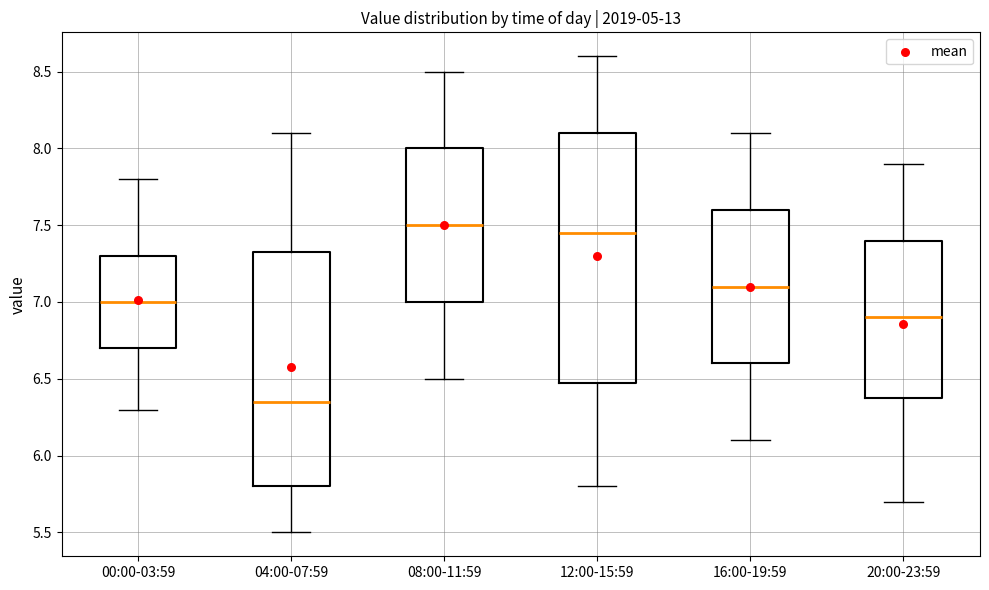

Reading left to right, read every box against the y-axis: the position of its median line, the range the box covers, and the ends of its whiskers. The values are not printed on the chart, so give them approximately, as read against the axis.

00:00-03:59: median 7.00, box 6.70 to 7.30, whiskers 6.30 to 7.80
04:00-07:59: median 6.35, box 5.80 to 7.35, whiskers 5.50 to 8.10
08:00-11:59: median 7.50, box 7.00 to 8.00, whiskers 6.50 to 8.50
12:00-15:59: median 7.45, box 6.50 to 8.10, whiskers 5.80 to 8.60
16:00-19:59: median 7.10, box 6.60 to 7.60, whiskers 6.10 to 8.10
20:00-23:59: median 6.90, box 6.40 to 7.40, whiskers 5.70 to 7.90